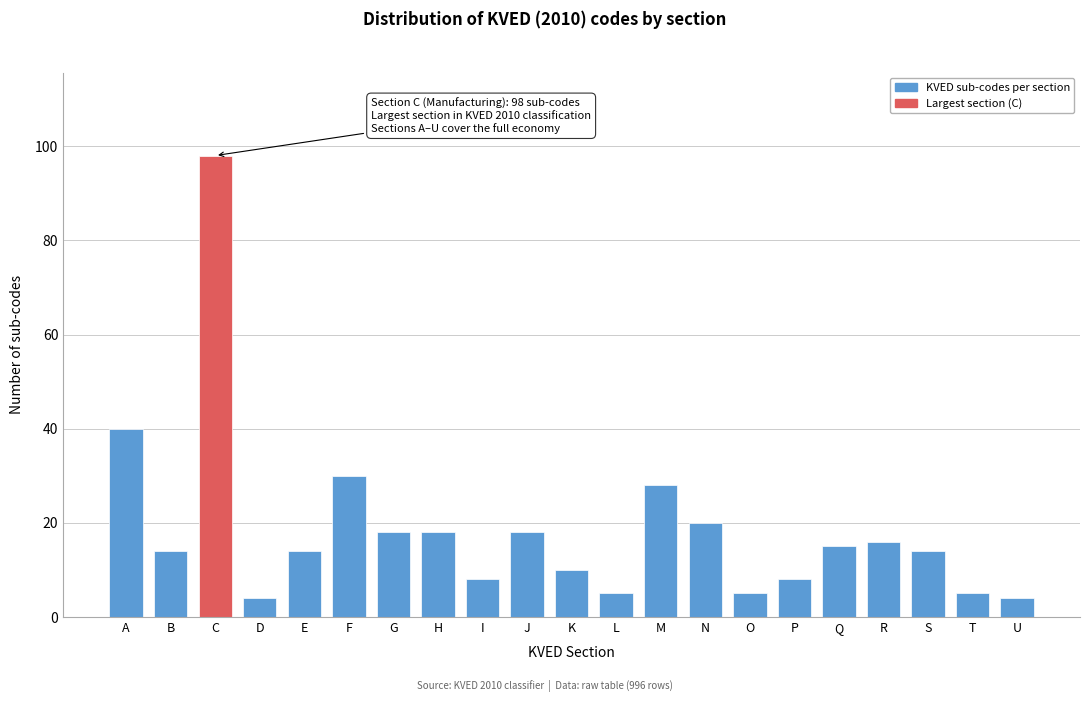

Reading left to right, list all the values displayed in this chart.

40	14	98	4	14	30	18	18	8	18	10	5	28	20	5	8	15	16	14	5	4